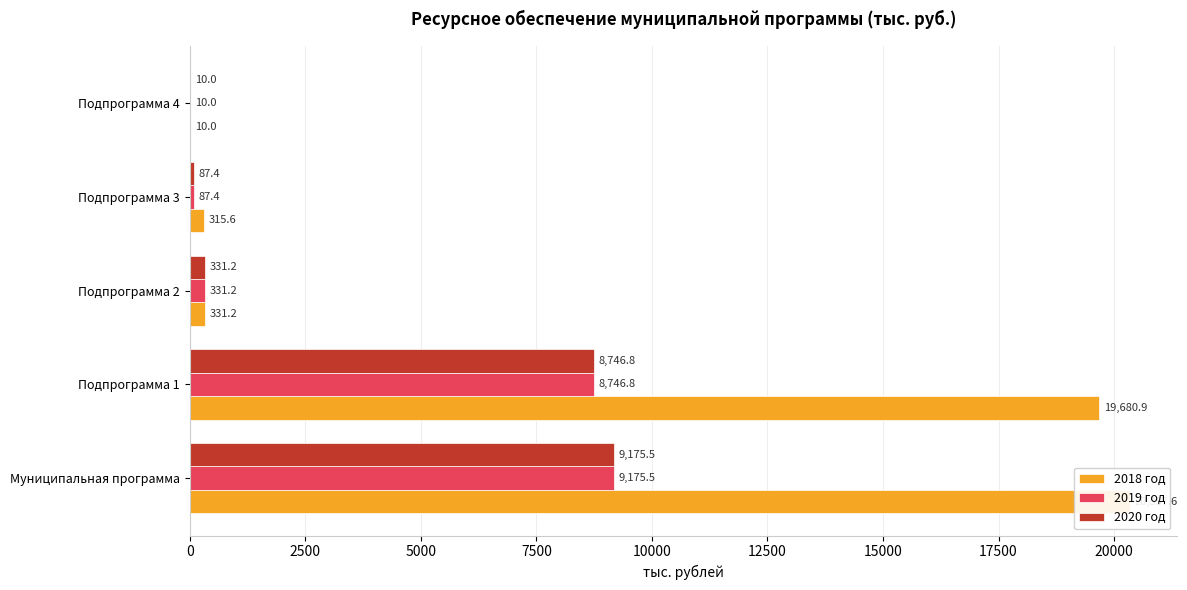

How many bars are there in each group?

3